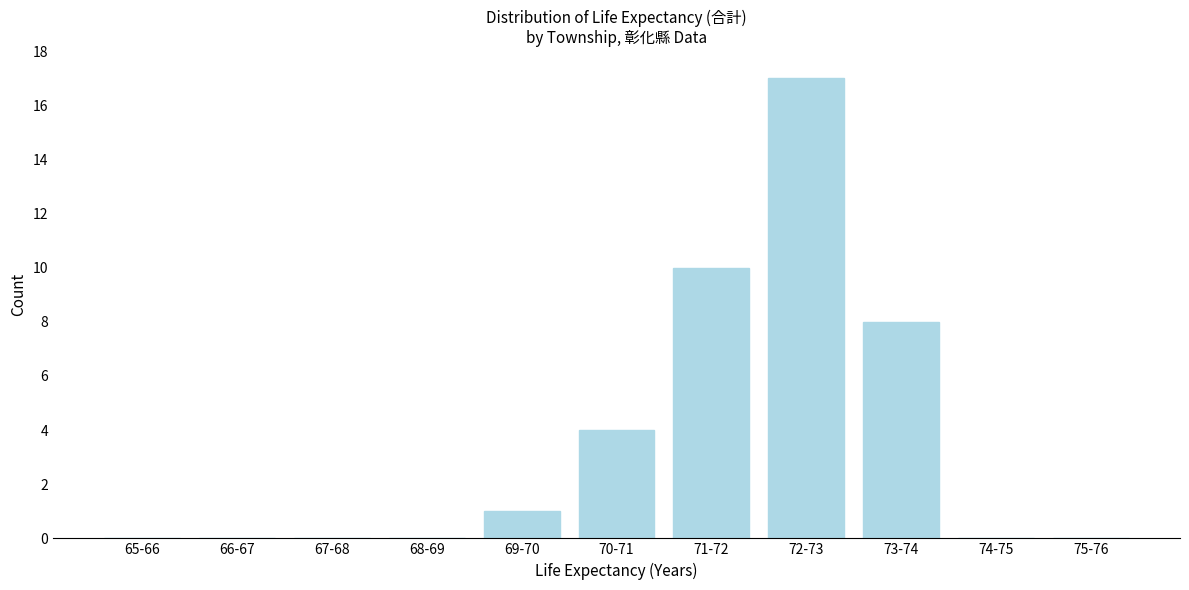

Reading left to right, what are all the values shown in this chart?

65-66=0	66-67=0	67-68=0	68-69=0	69-70=1	70-71=4	71-72=10	72-73=17	73-74=8	74-75=0	75-76=0